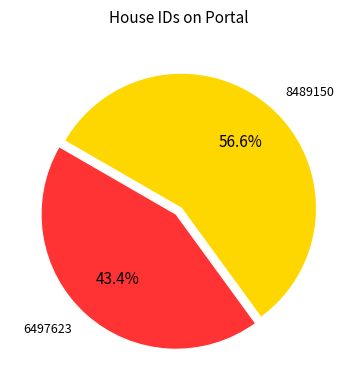

To the nearest percent, what percentage of the pie is 8489150?

57%